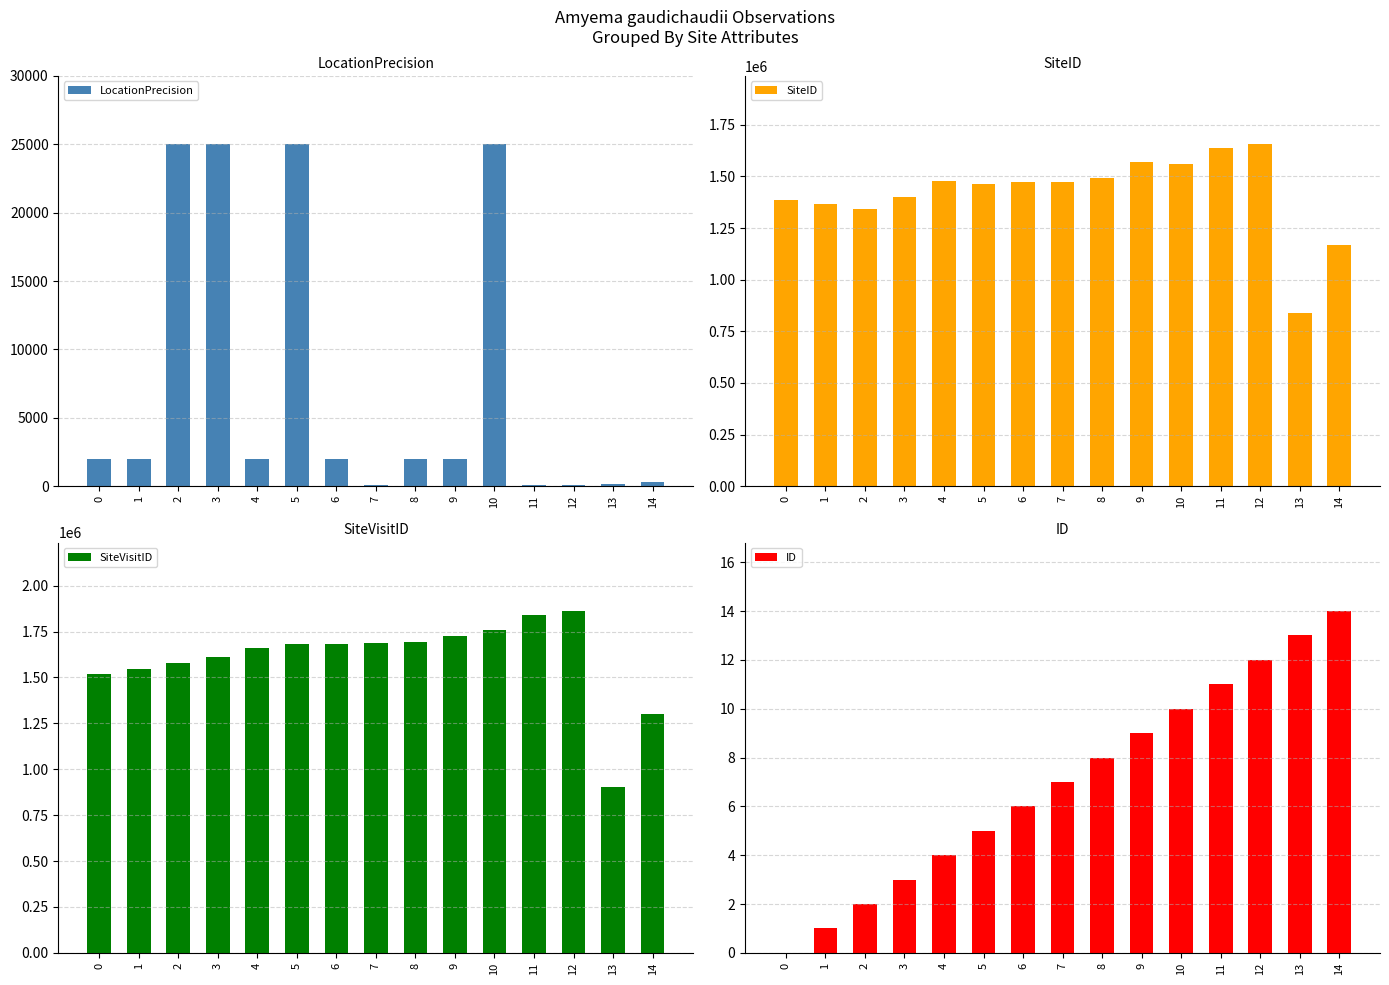

What is the total value across all series at 8?

3186655